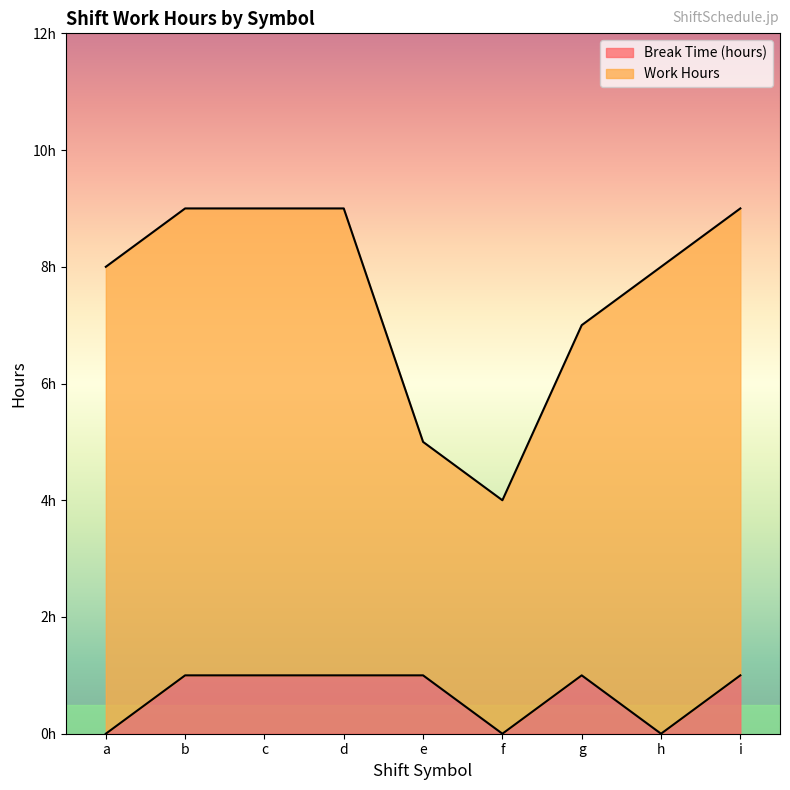

Approximately how many times larger is the value at c compared to e?

1.0